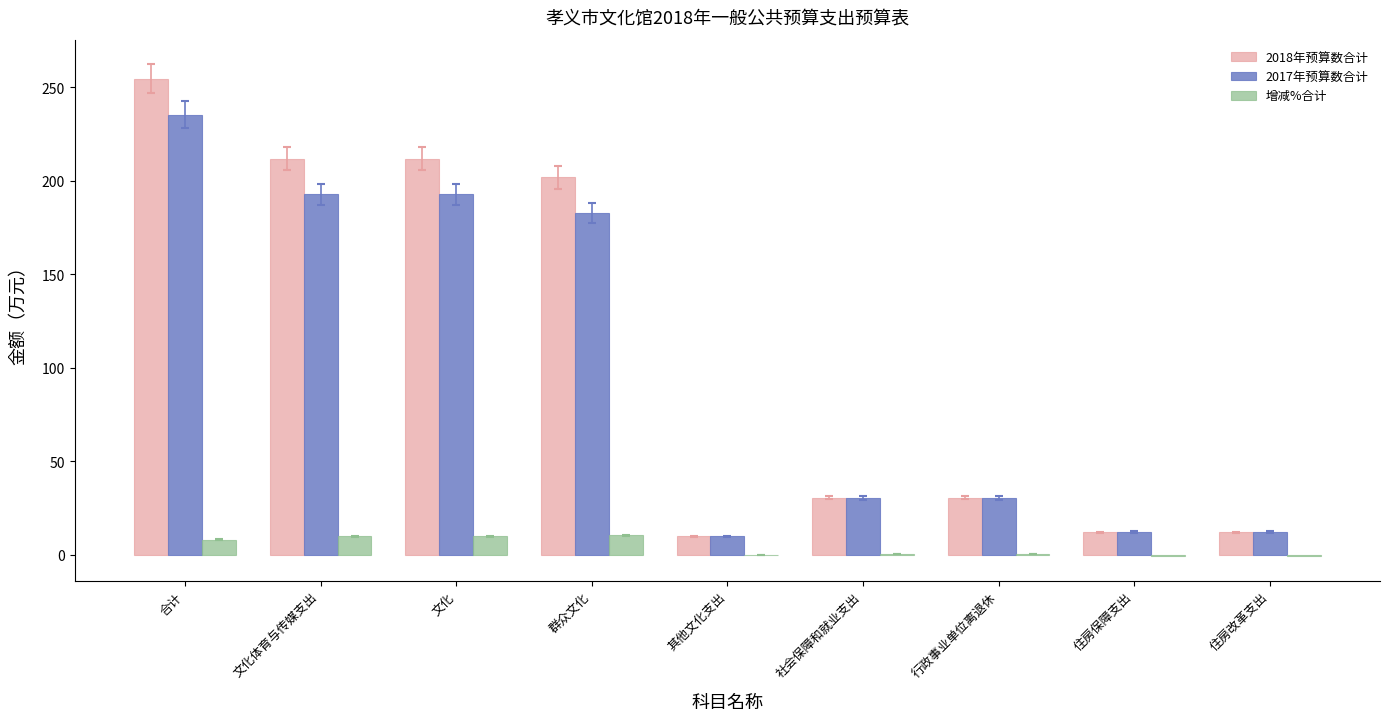

What is the total value across all series at 文化体育与传媒支出?

414.7